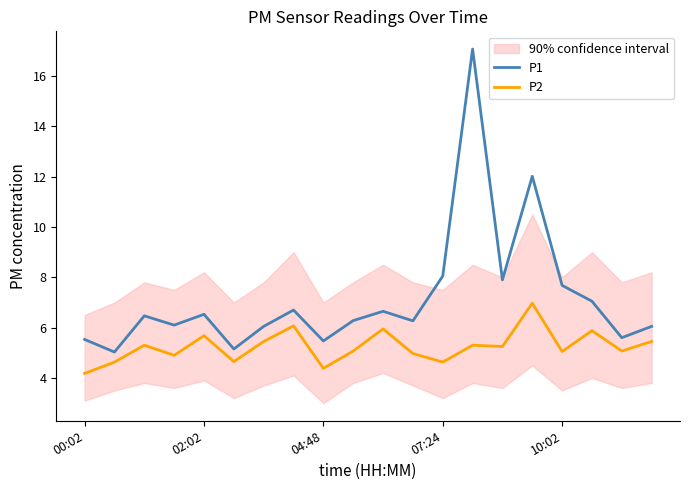

How many data points in P2 are above 5?

13